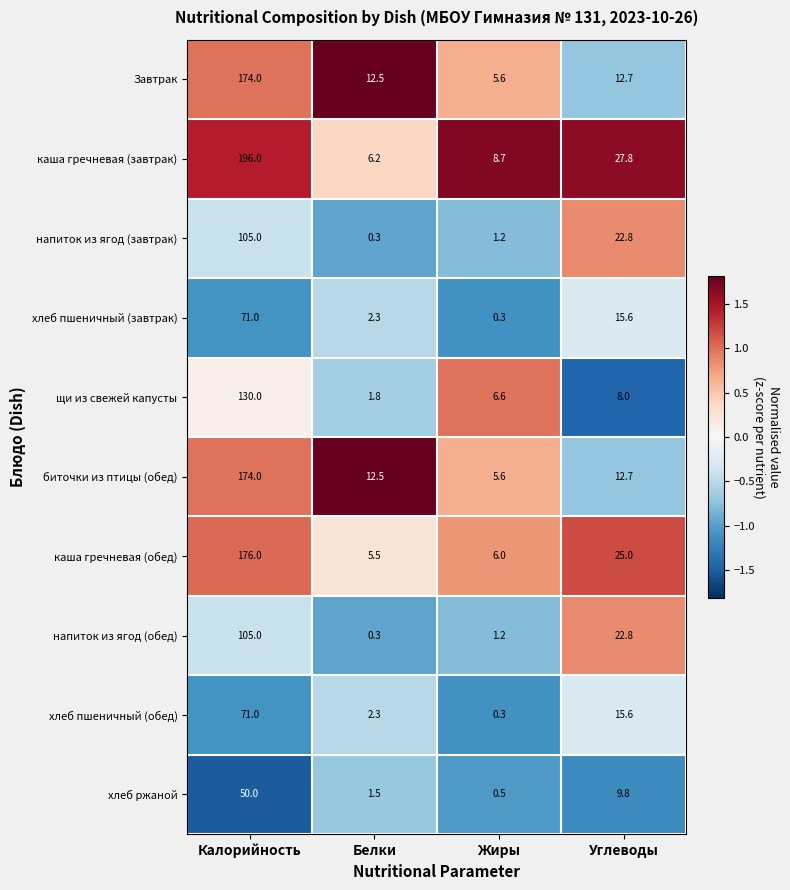

At which label does хлеб пшеничный (обед) first exceed 15?

Калорийность